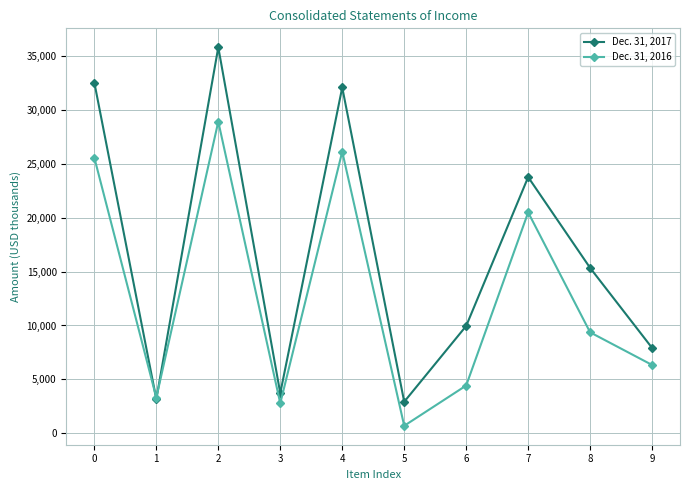

How many series are shown in this chart?

2